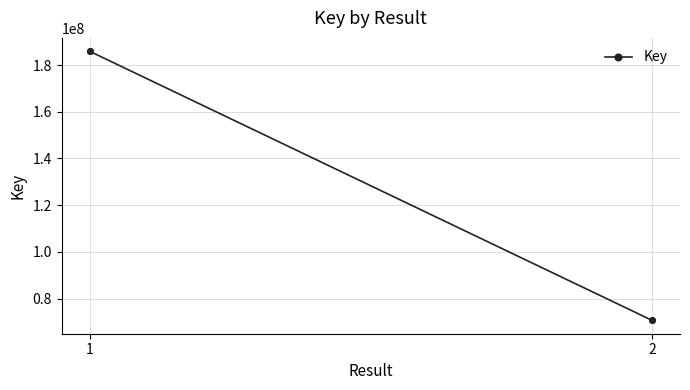

At which category does the chart reach its peak across all series?

1